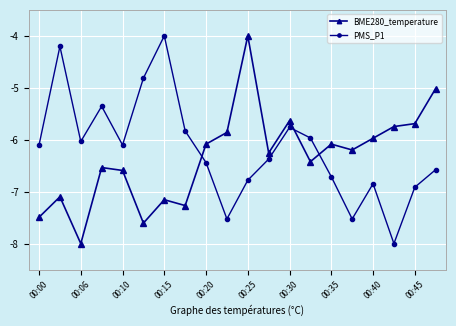

Rank the series by their average value, from lowest to highest.

BME280_temperature, PMS_P1